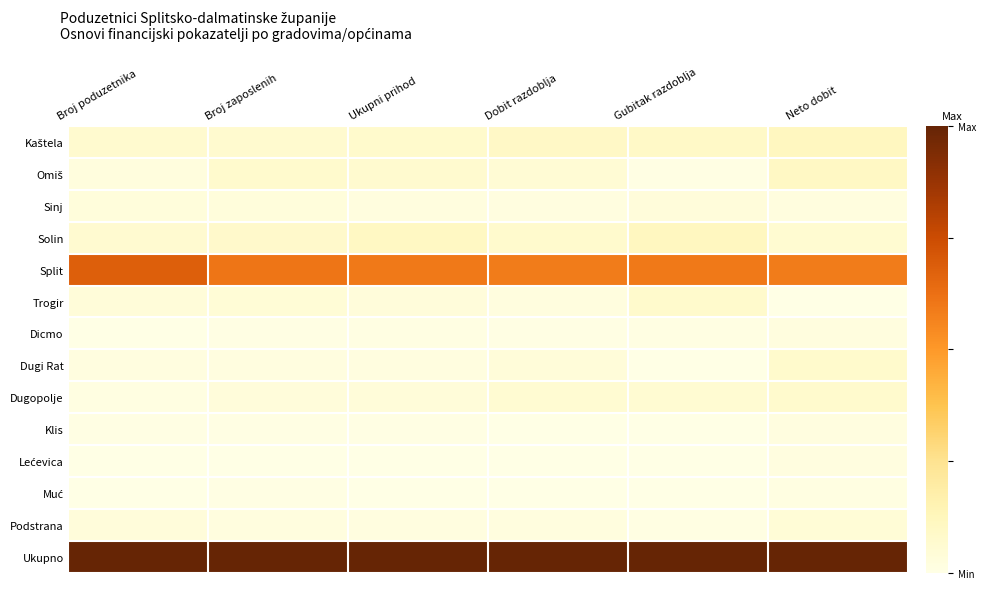

Which series has the widest spread of values?

Split